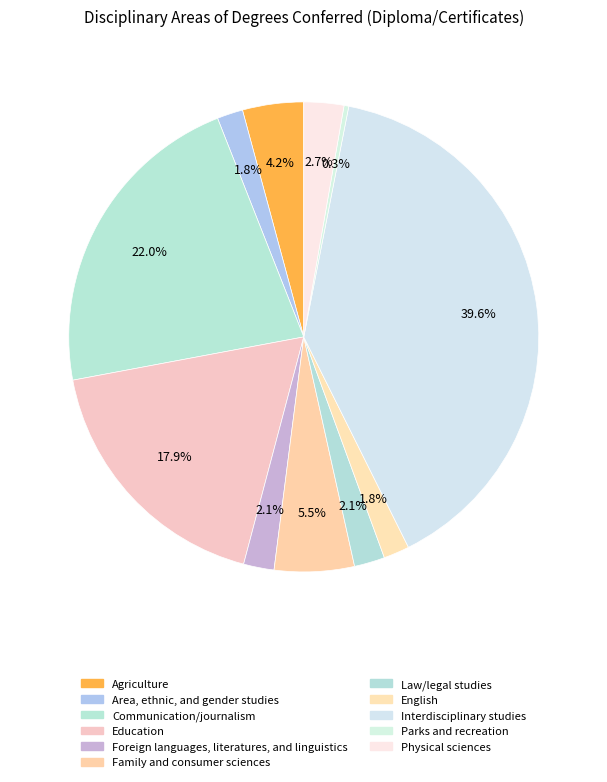

Is there any slice that represents more than half of the pie?

No